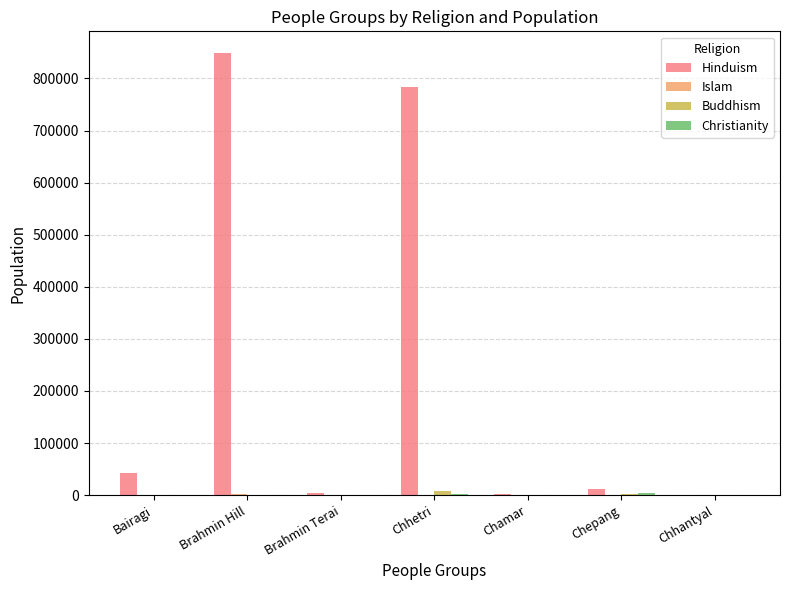

Which series changed the most between Brahmin Hill and Brahmin Terai?

Hinduism